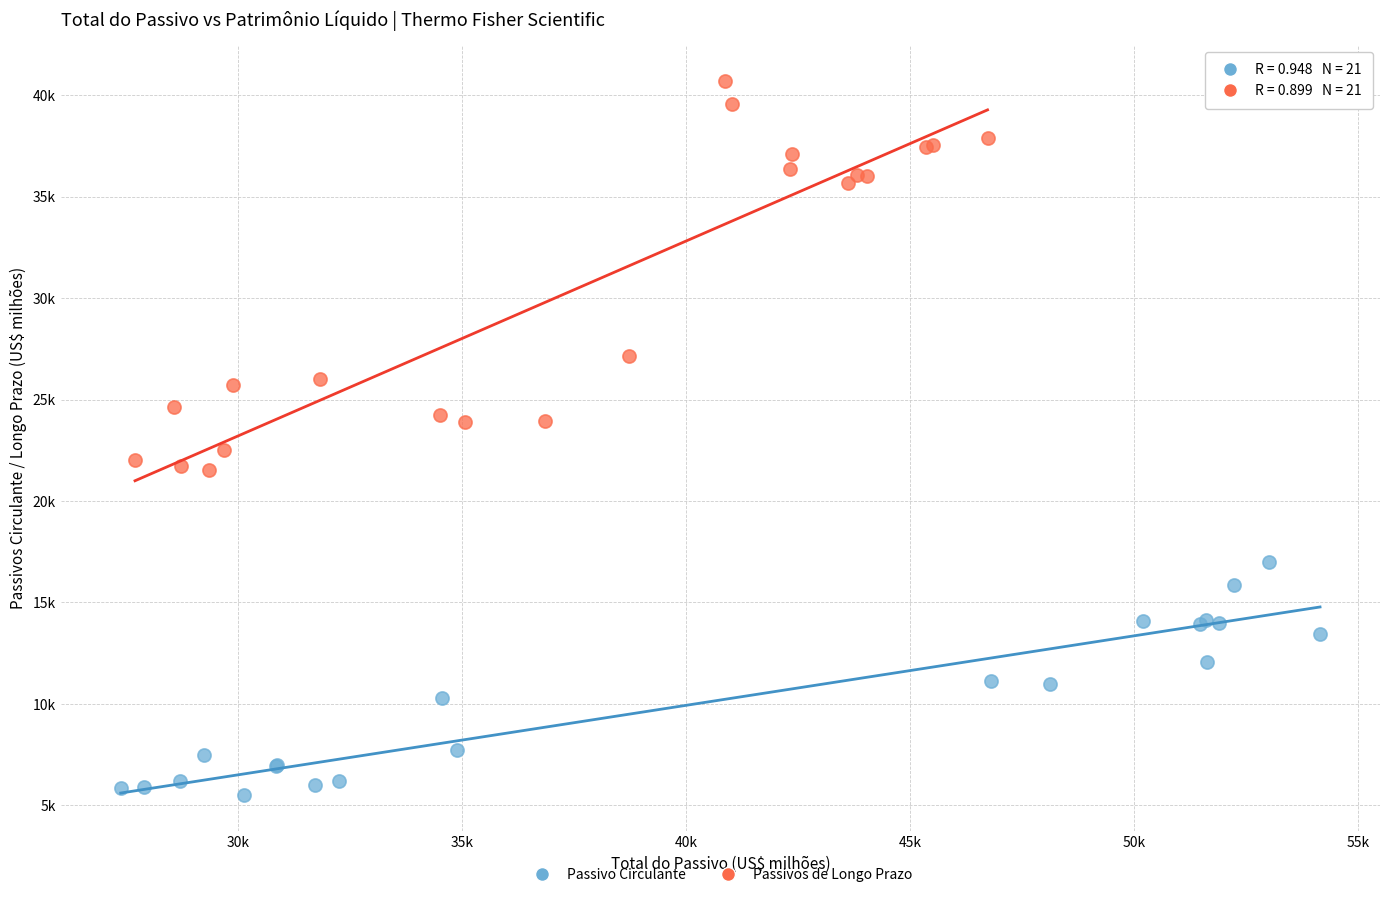

Which series has the largest Y range (max minus min)?

Passivos de Longo Prazo